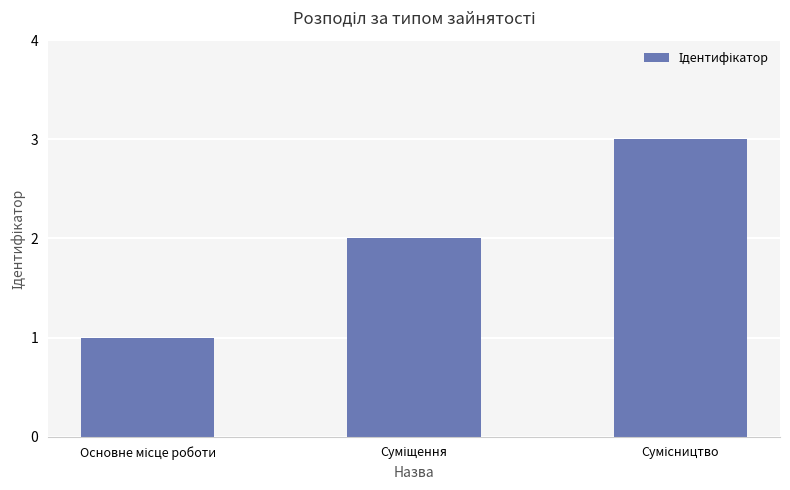

What is the sum of all values?

6